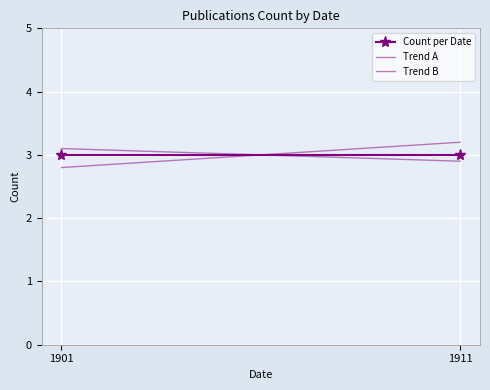

Is it true that Trend A equals 1.3 at 1901?

False